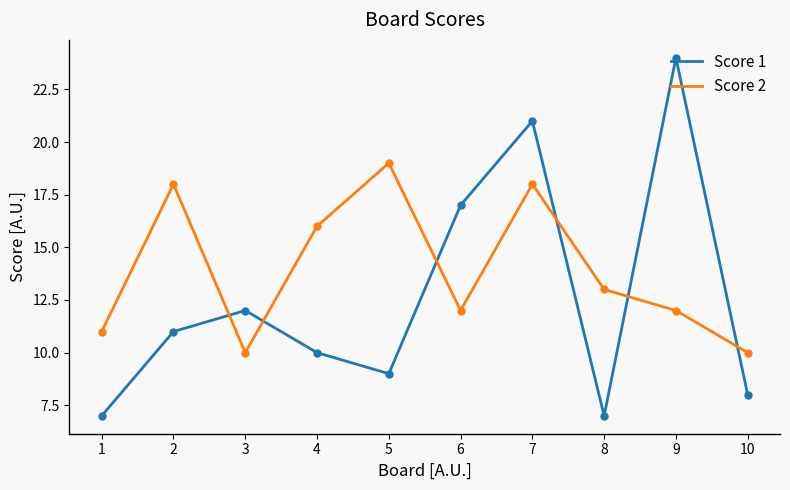

At how many categories does at least one series exceed 14?

6